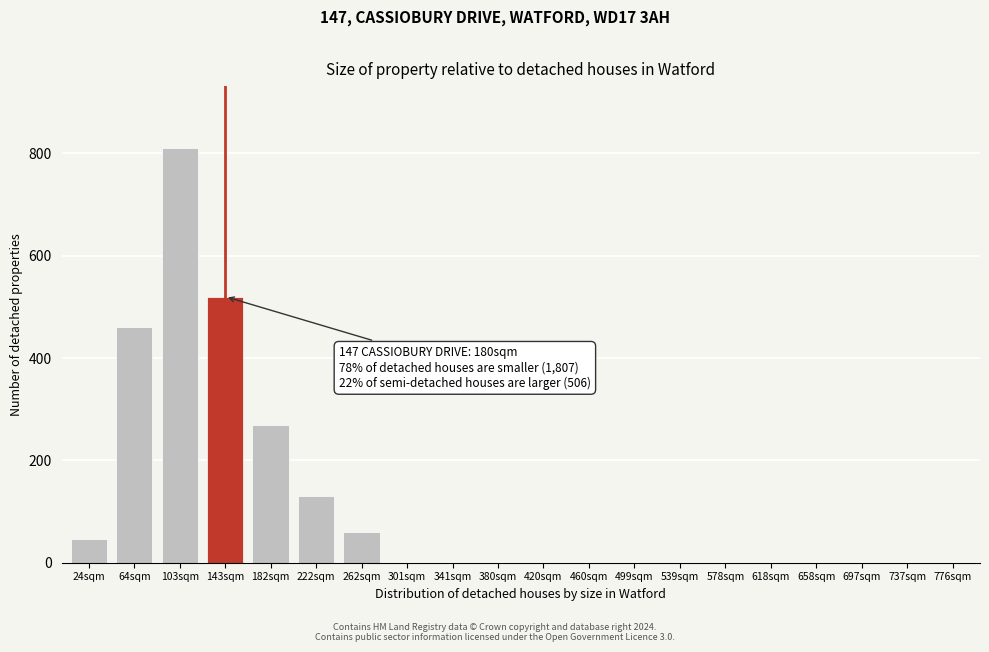

Reading right to left, extract all data points from this chart.

776sqm=0	737sqm=0	697sqm=0	658sqm=0	618sqm=0	578sqm=0	539sqm=0	499sqm=0	460sqm=0	420sqm=0	380sqm=0	341sqm=0	301sqm=0	262sqm=60	222sqm=130	182sqm=270	143sqm=520	103sqm=810	64sqm=460	24sqm=46